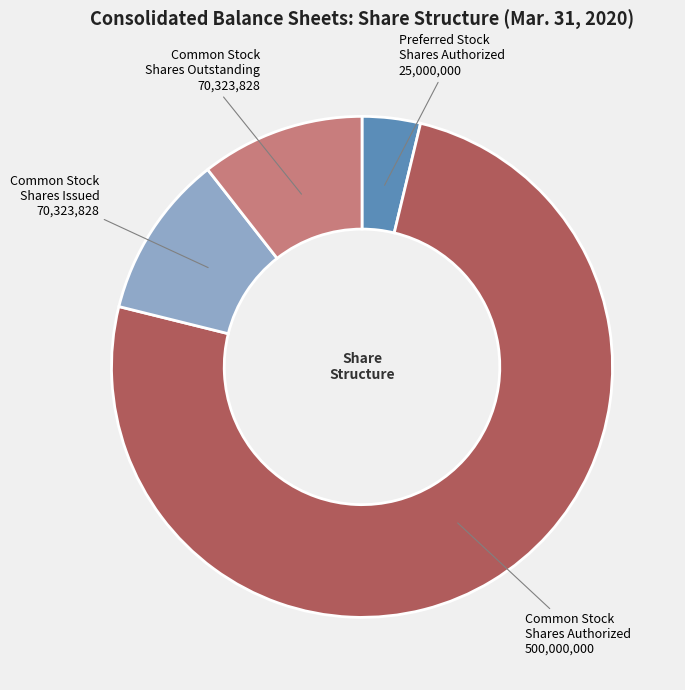

How many slices are in this pie chart?

4